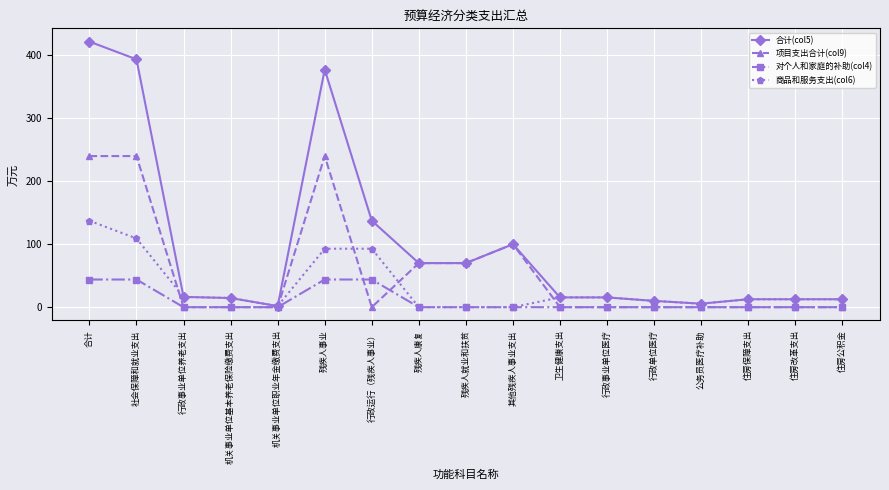

Does the chart display data point markers on the line(s)?

Yes